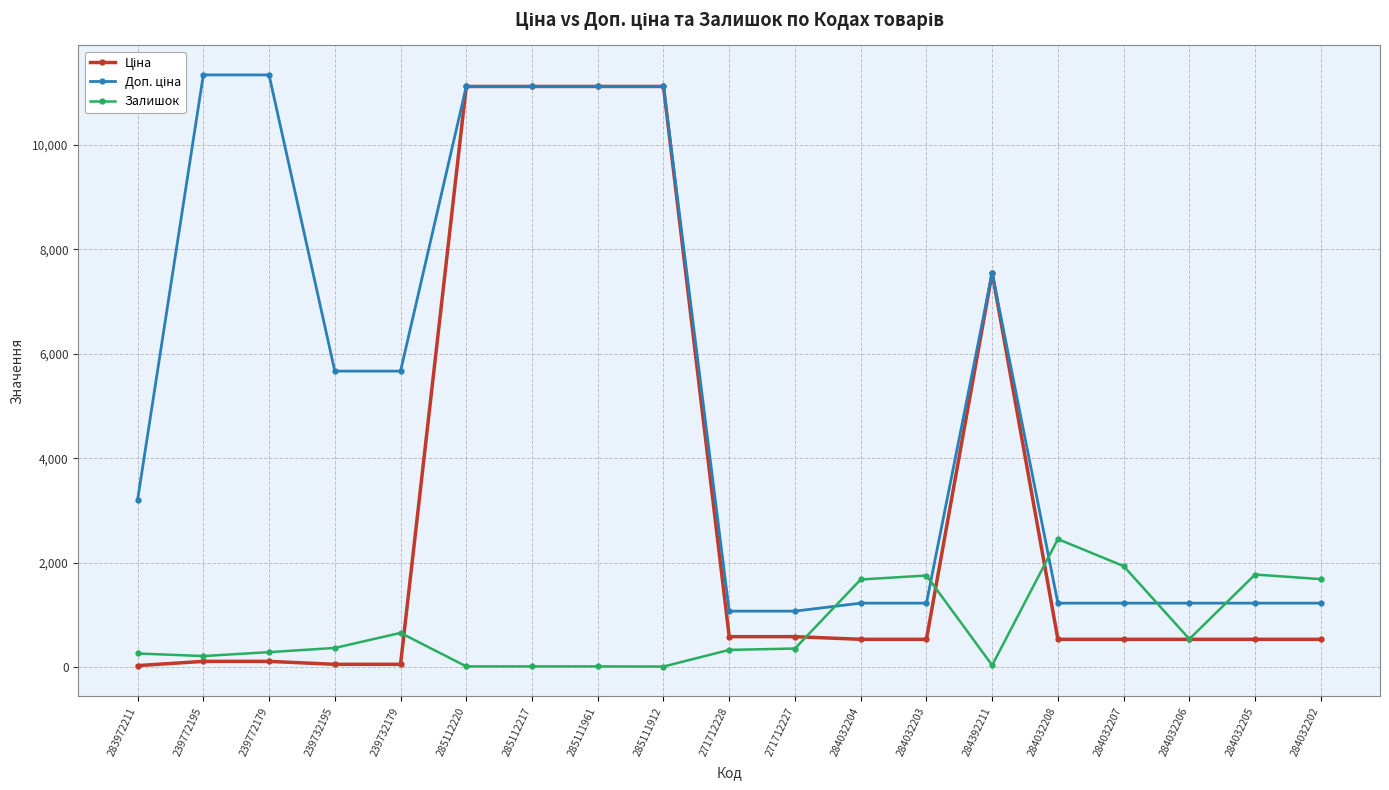

What is the total value across all series at 284032207?

3698.6